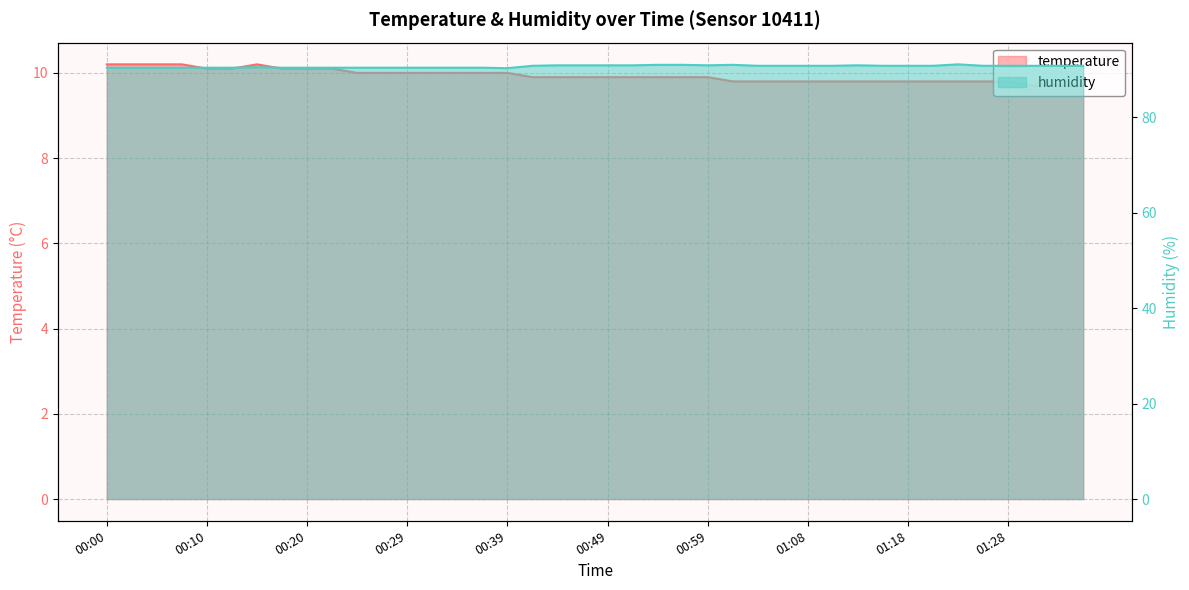

Is the value of humidity at 00:15 greater than the value of temperature at 00:37?

Yes